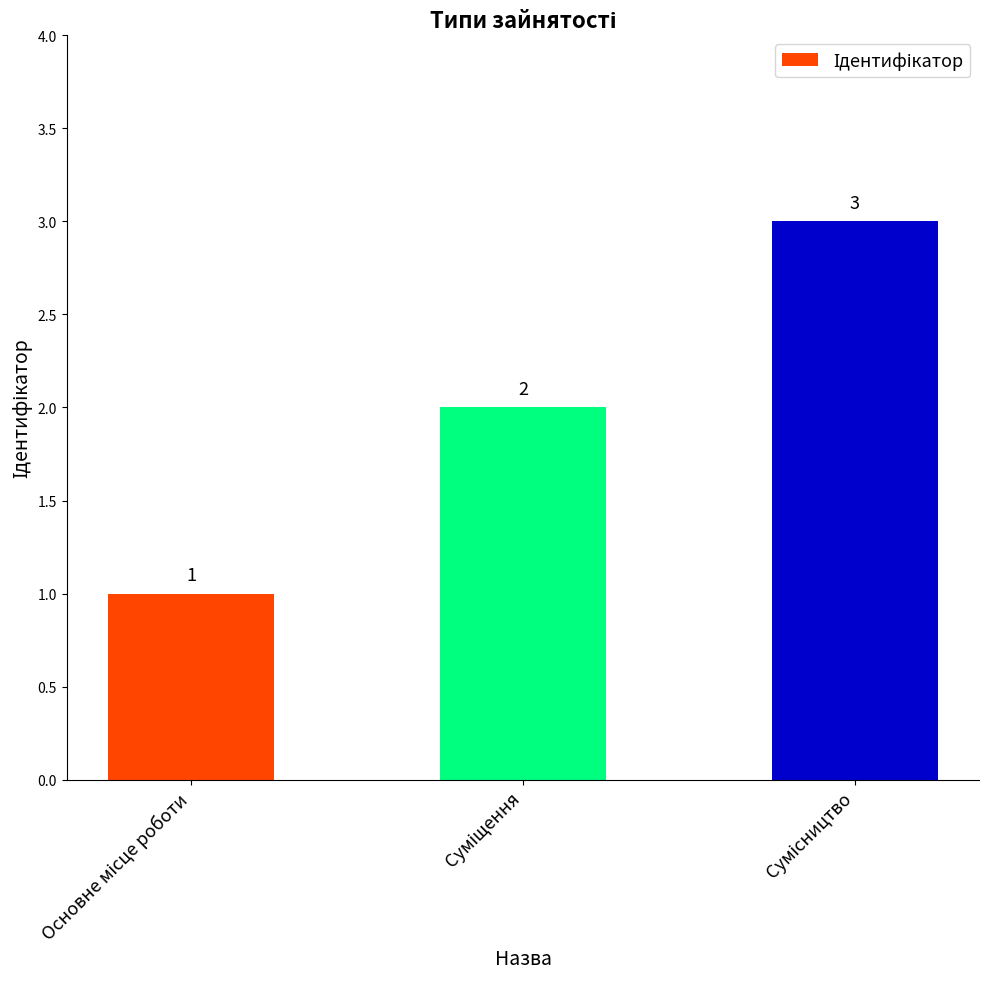

Count the values in the range 1 to 3.

3